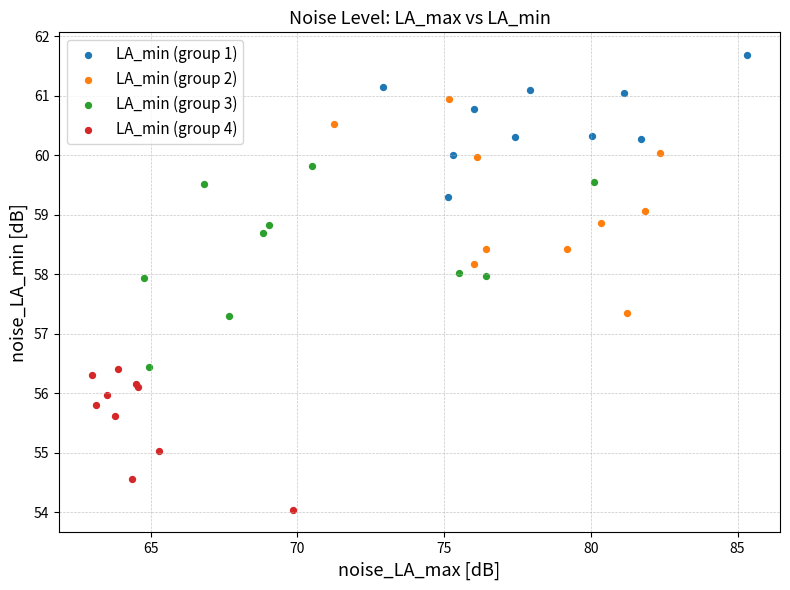

Which series contains the lowest Y value?

LA_min (group 4)